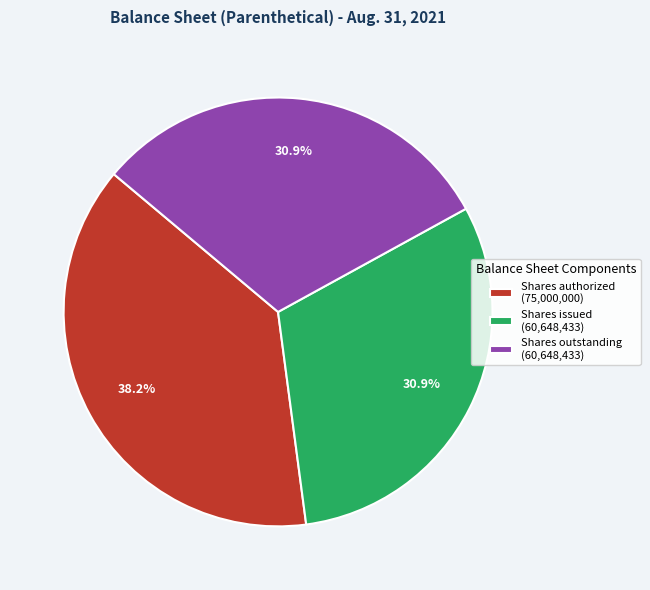

Approximately how many times larger is the value at Shares outstanding (60,648,433) compared to Shares authorized (75,000,000)?

0.8